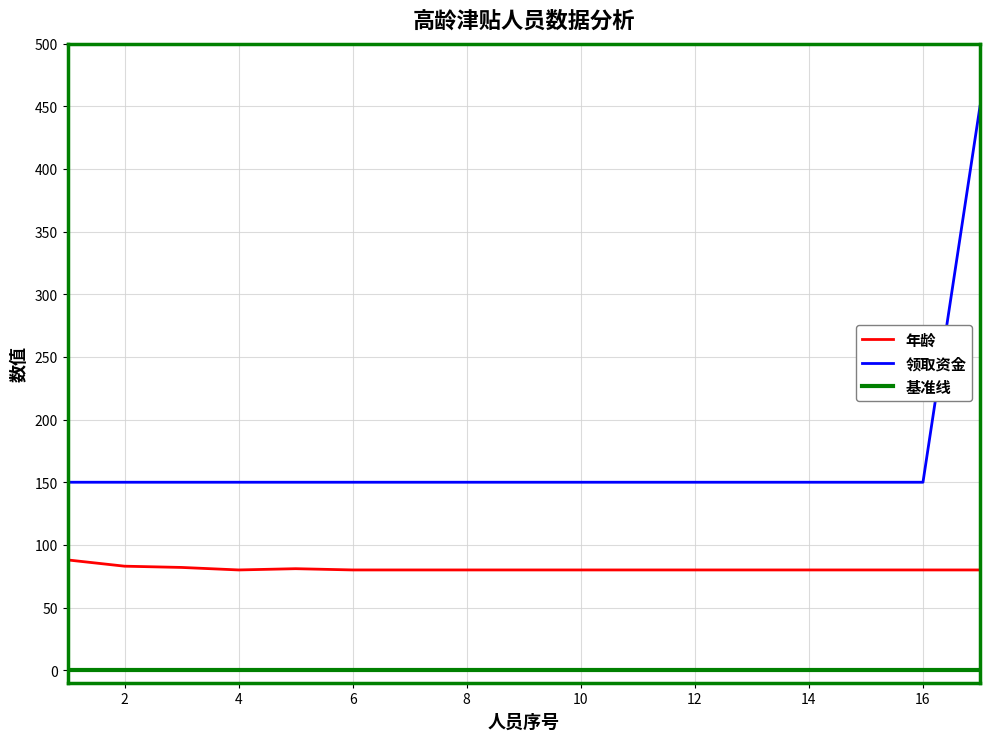

Is the value of 领取资金 at 6 greater than the value of 年龄 at 4?

Yes